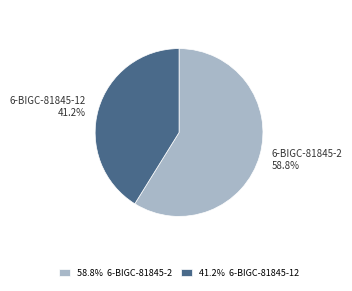

What percentage is the 6-BIGC-81845-12 slice, to the nearest percent?

41%